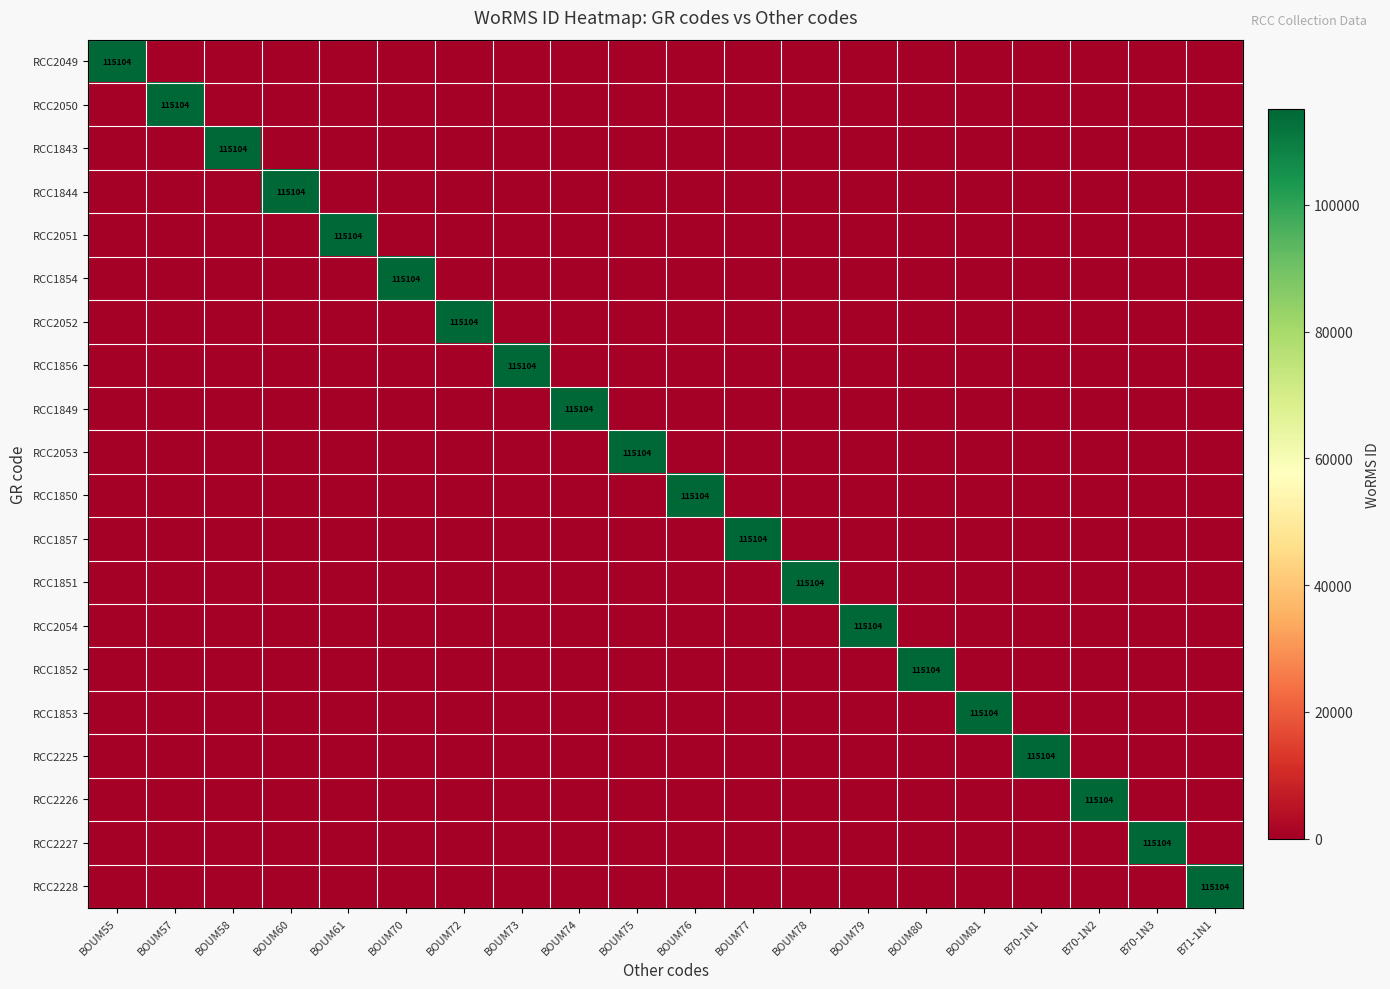

True or false: RCC1852 has a value of 200516 at BOUM80.

False